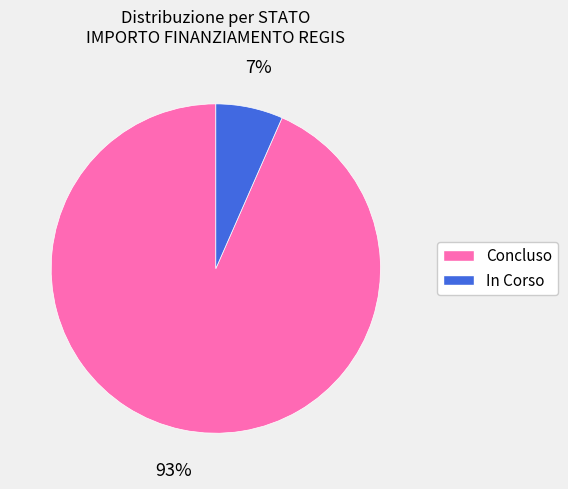

The In Corso slice represents 16% of the pie. True or false?

False